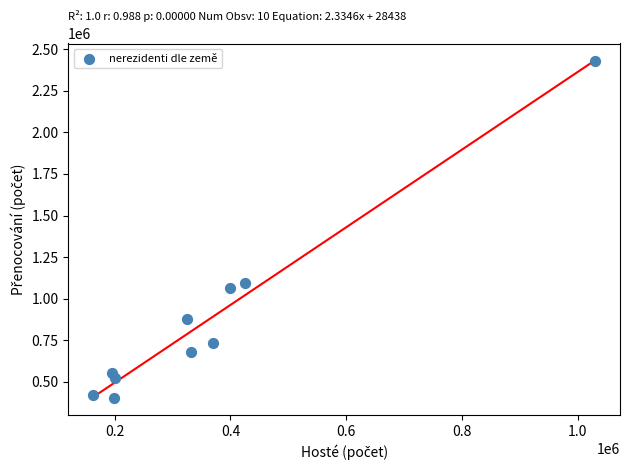

What is the average Y value?

877225